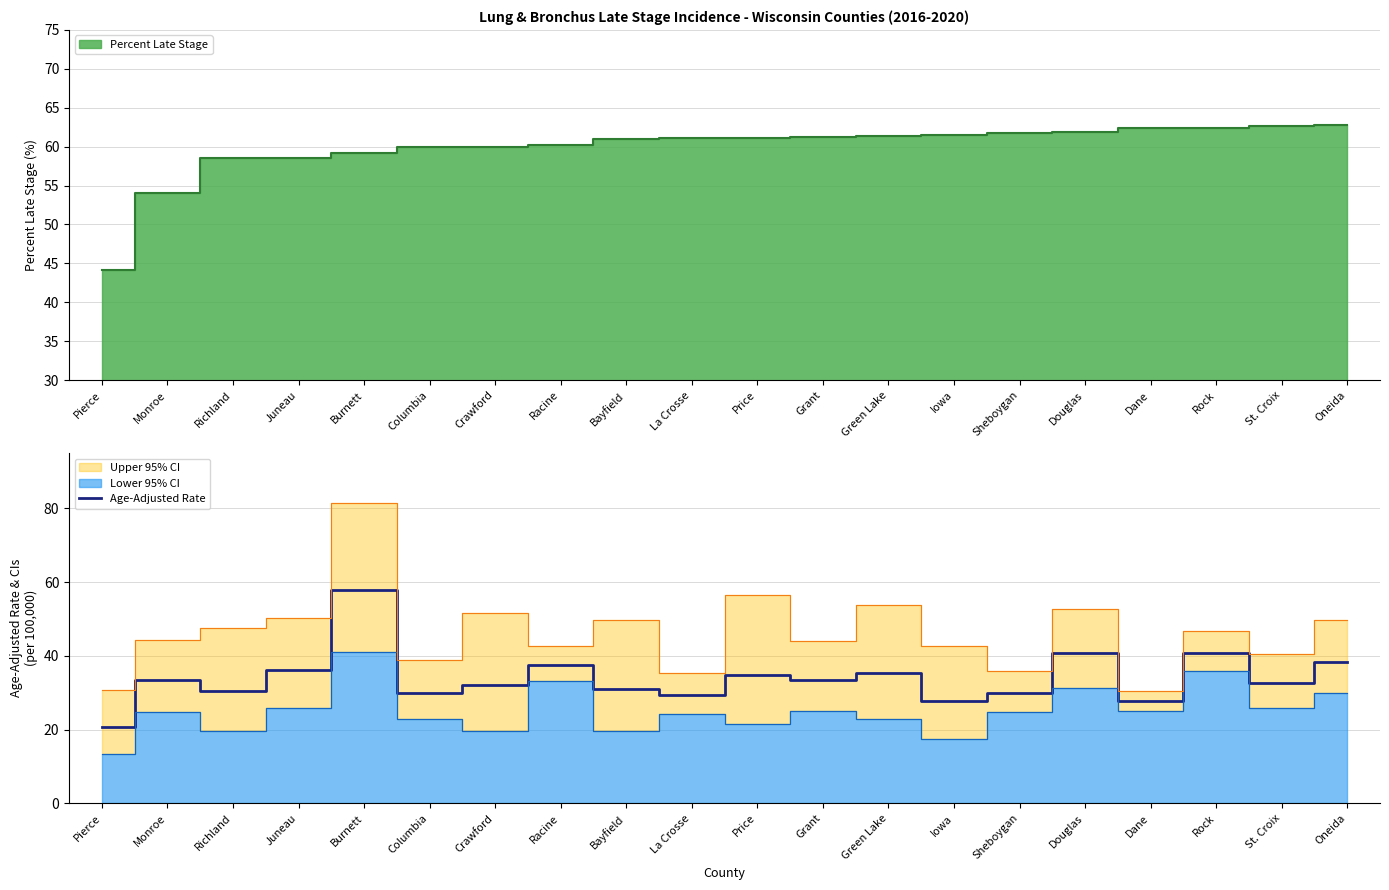

What position from the left is Grant?

12